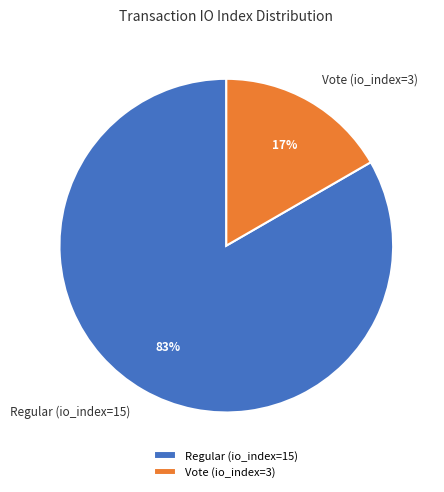

Which has a higher value, Regular (io_index=15) or Vote (io_index=3)?

Regular (io_index=15)